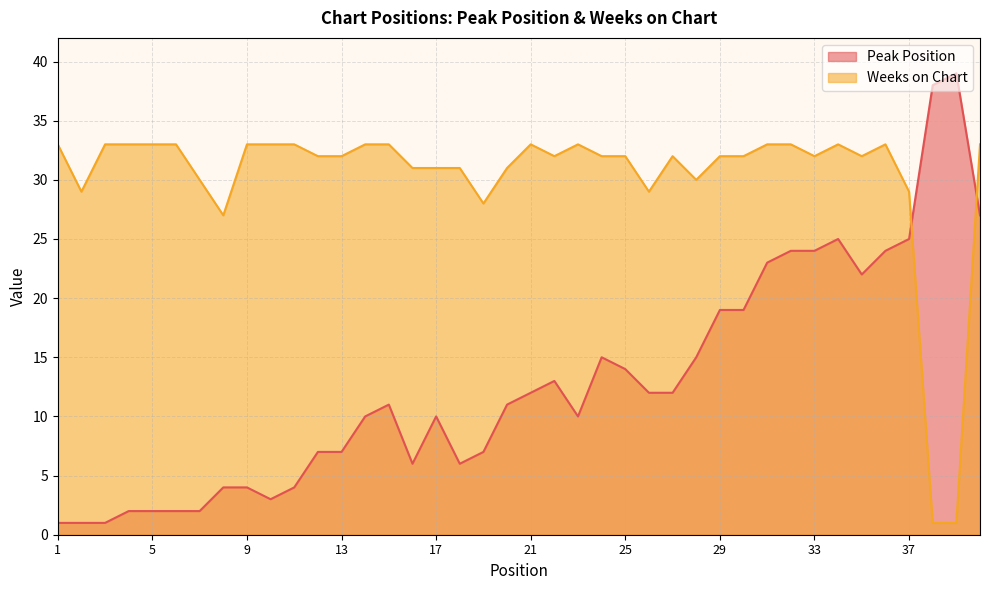

How many lines are shown in the chart?

2